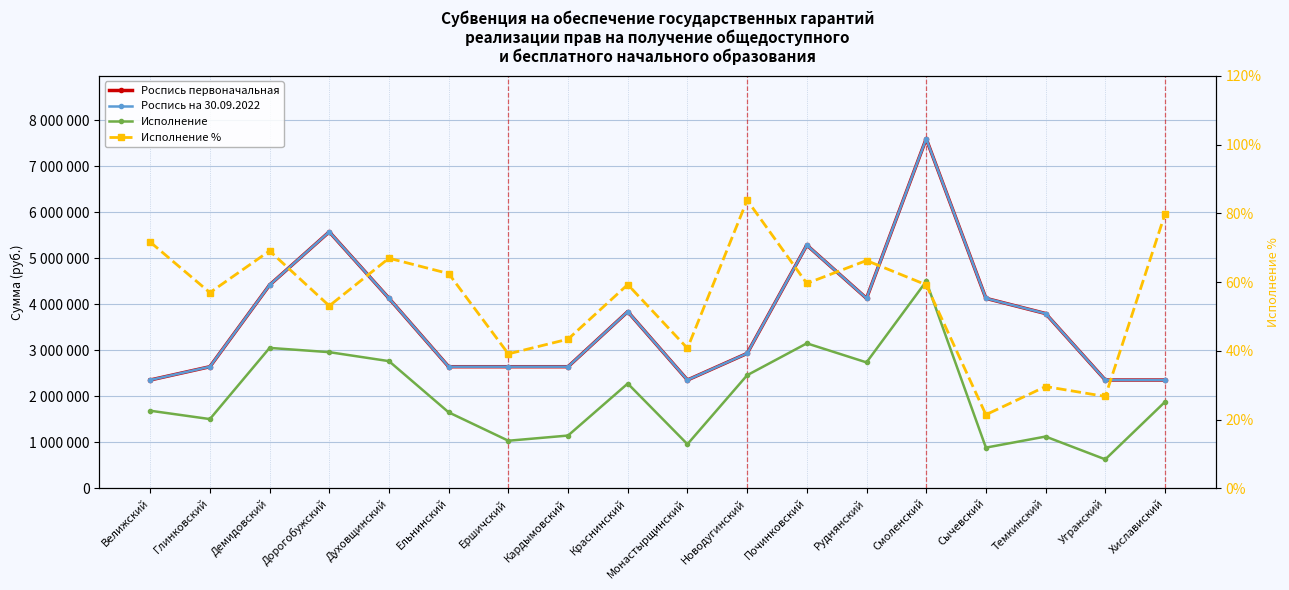

Between Угранский and Сычевский, which is larger?

Сычевский